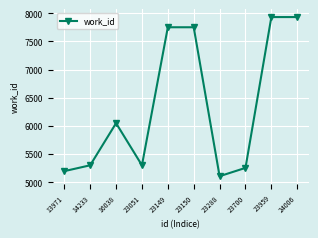

How many lines are shown in the chart?

1